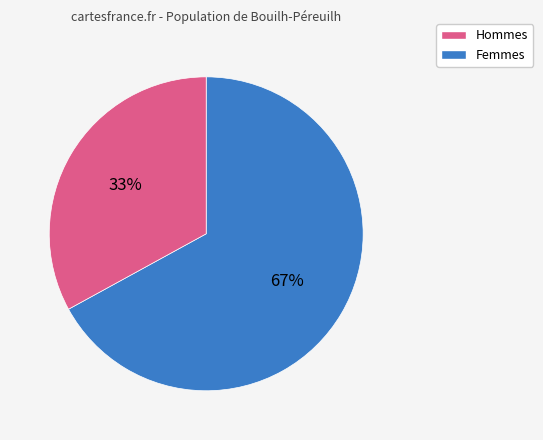

To the nearest percent, what is the average slice percentage?

50%